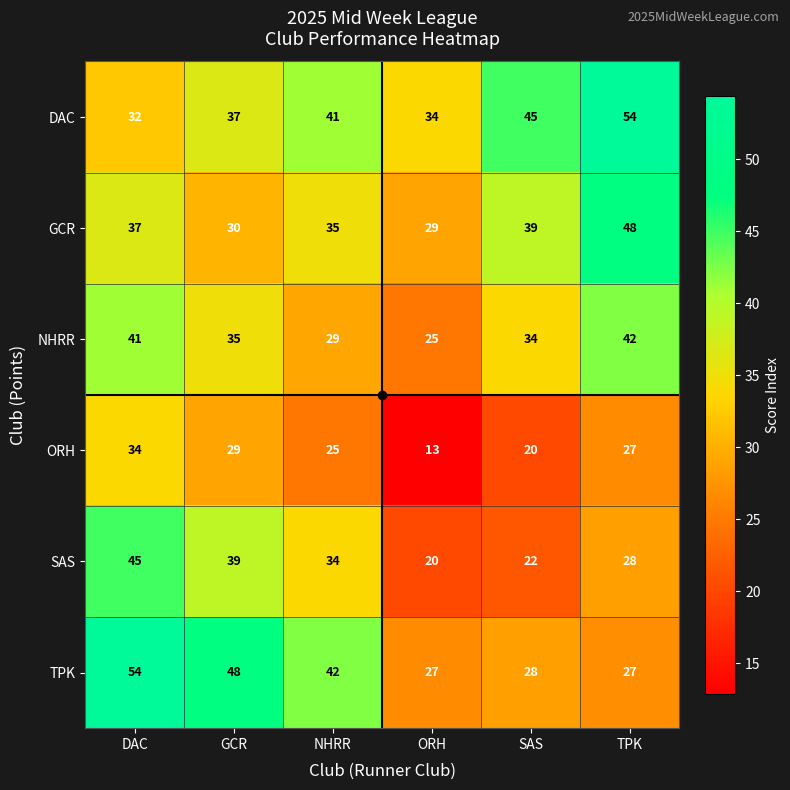

Which series has the largest range (max minus min)?

TPK